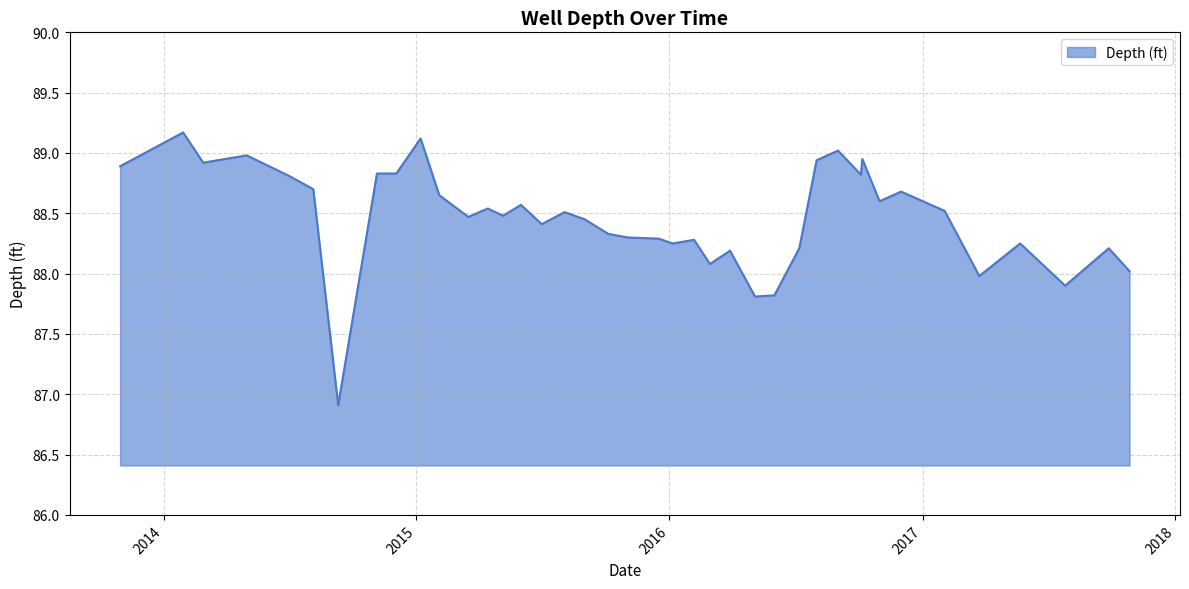

What is the smallest value displayed?

86.9